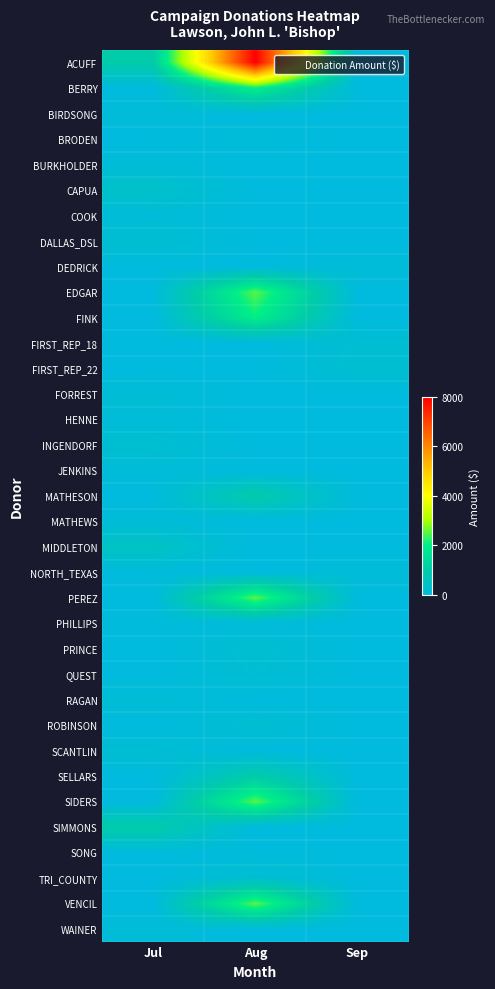

Rank the series at Jul from highest to lowest value.

ACUFF, SIMMONS, MIDDLETON, CAPUA, DALLAS_DSL, INGENDORF, SCANTLIN, FORREST, RAGAN, BIRDSONG, BURKHOLDER, COOK, HENNE, JENKINS, MATHEWS, WAINER, PHILLIPS, NORTH_TEXAS, SONG, BERRY, BRODEN, DEDRICK, EDGAR, FINK, FIRST_REP_18, FIRST_REP_22, MATHESON, PEREZ, PRINCE, QUEST, ROBINSON, SELLARS, SIDERS, TRI_COUNTY, VENCIL